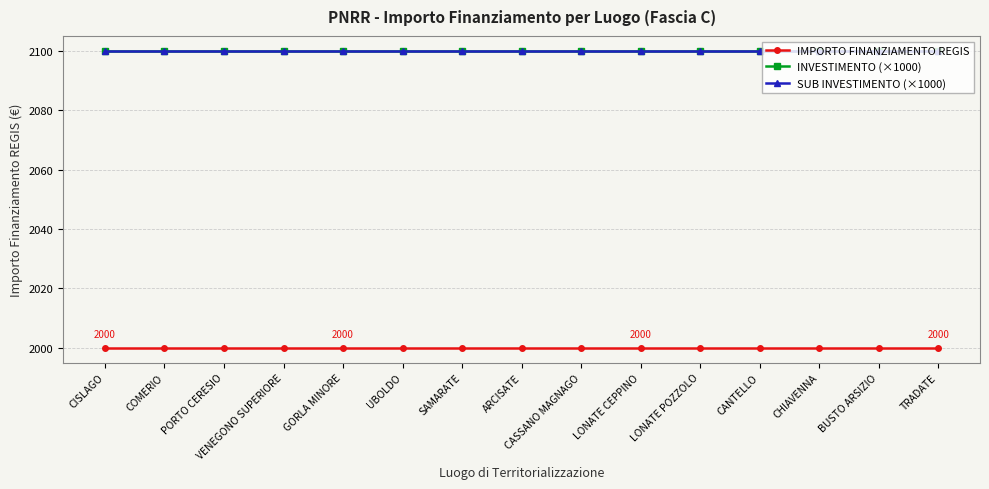

At which category is the sum across all series the highest?

CISLAGO